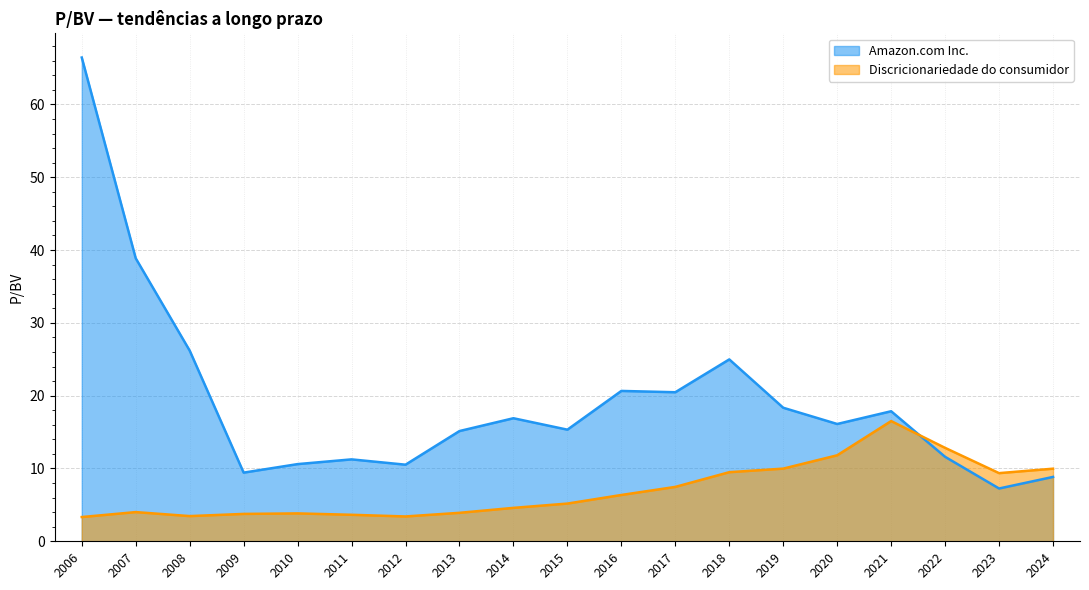

What is the highest value of the Discricionariedade do consumidor series?

16.5